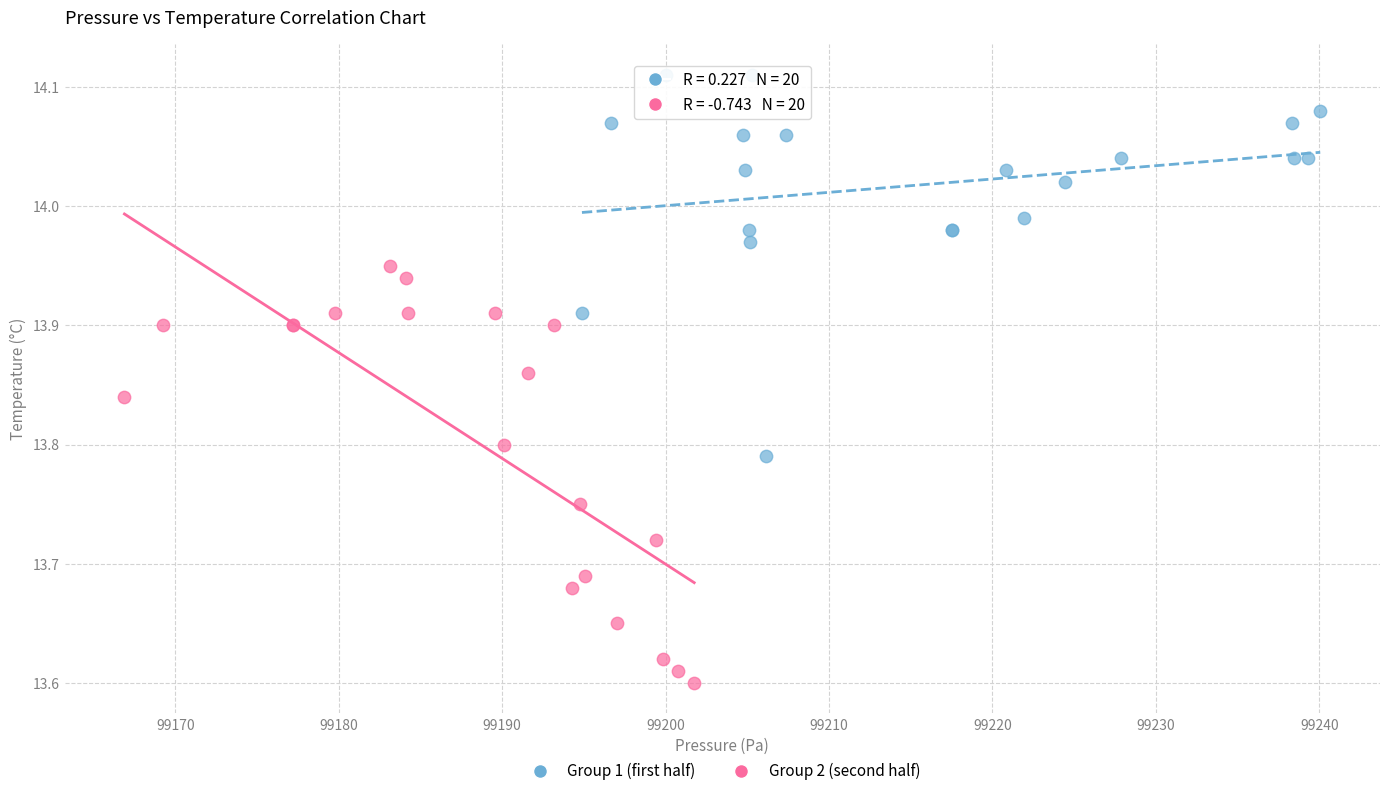

Which series has the widest spread of Y values?

Group 2 (second half)